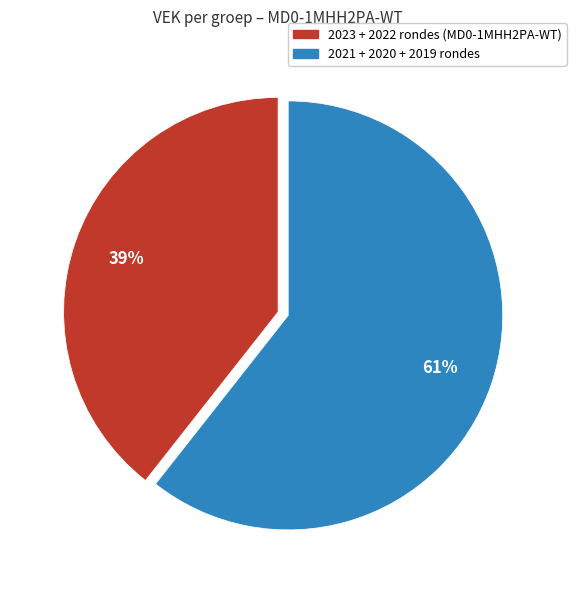

Is there any slice that represents more than half of the pie?

Yes